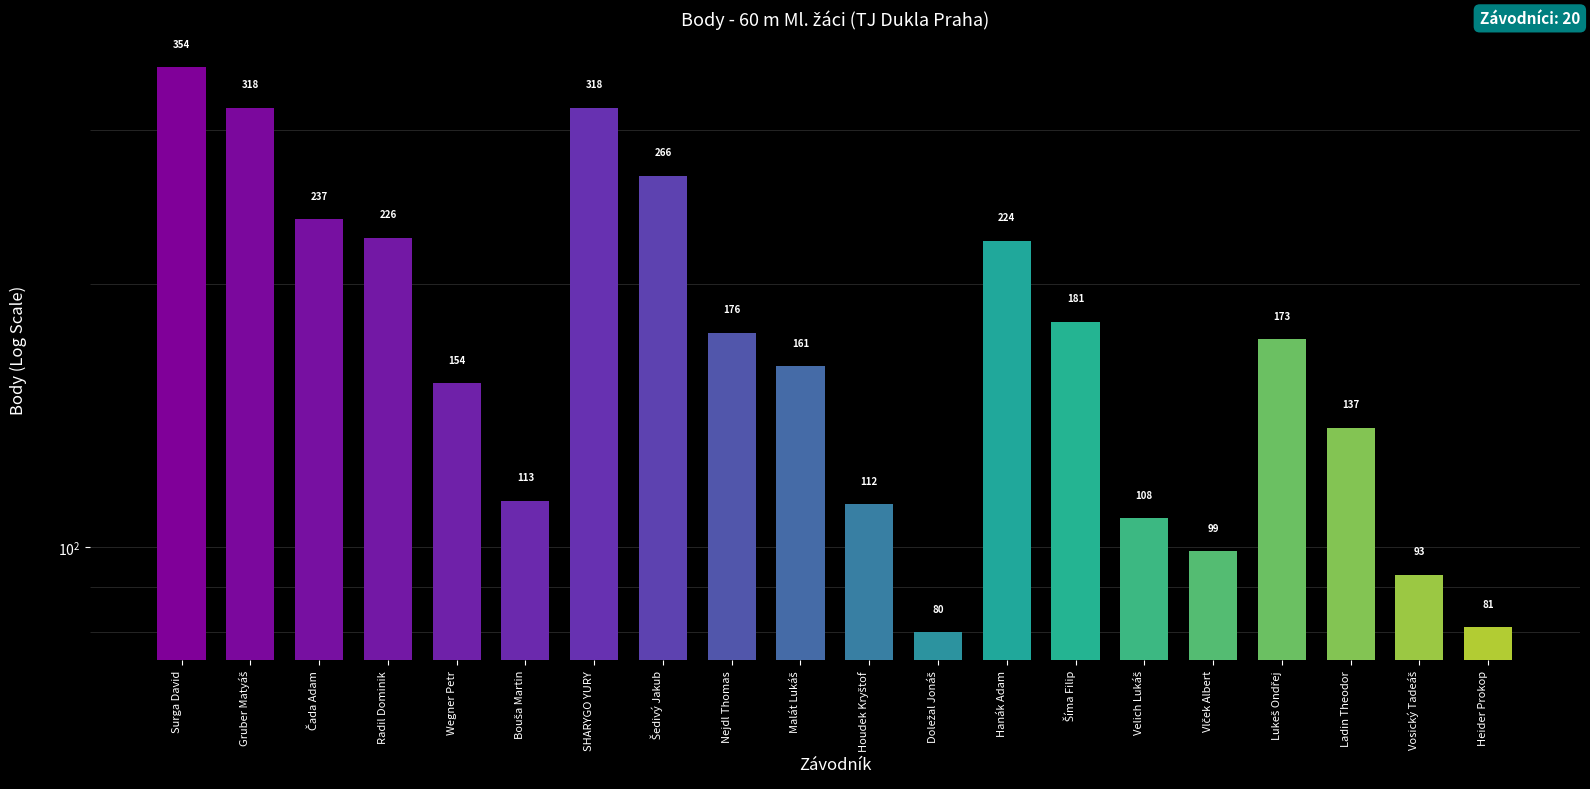

Rank the categories by value from highest to lowest.

Surga David, Gruber Matyáš, SHARYGO YURY, Šedivý Jakub, Čada Adam, Radil Dominik, Hanák Adam, Šíma Filip, Nejdl Thomas, Lukeš Ondřej, Malát Lukáš, Wegner Petr, Ladin Theodor, Bouša Martin, Houdek Kryštof, Velich Lukáš, Vlček Albert, Vosický Tadeáš, Heider Prokop, Doležal Jonáš